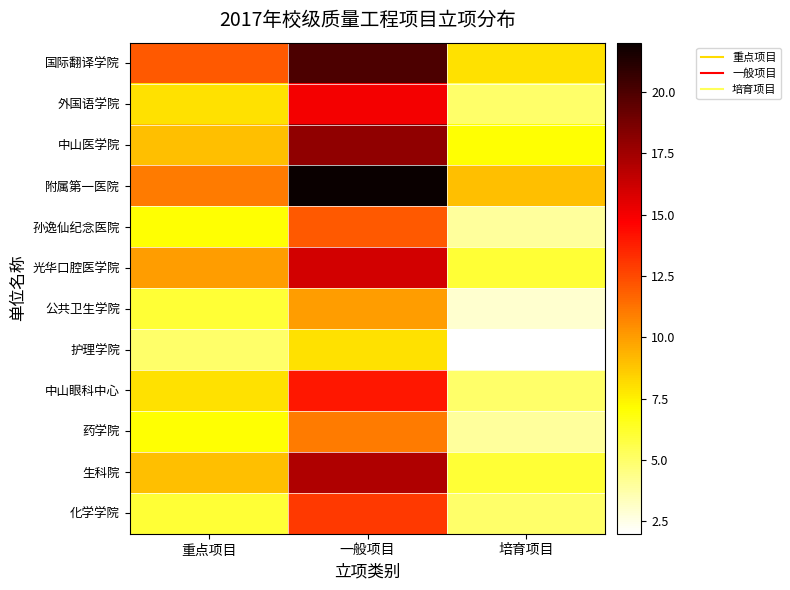

What is the total value across all series at 培育项目?

64